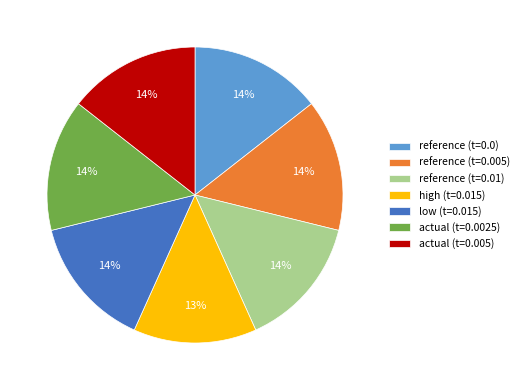

True or false: high (t=0.015) accounts for 13% of the total.

True